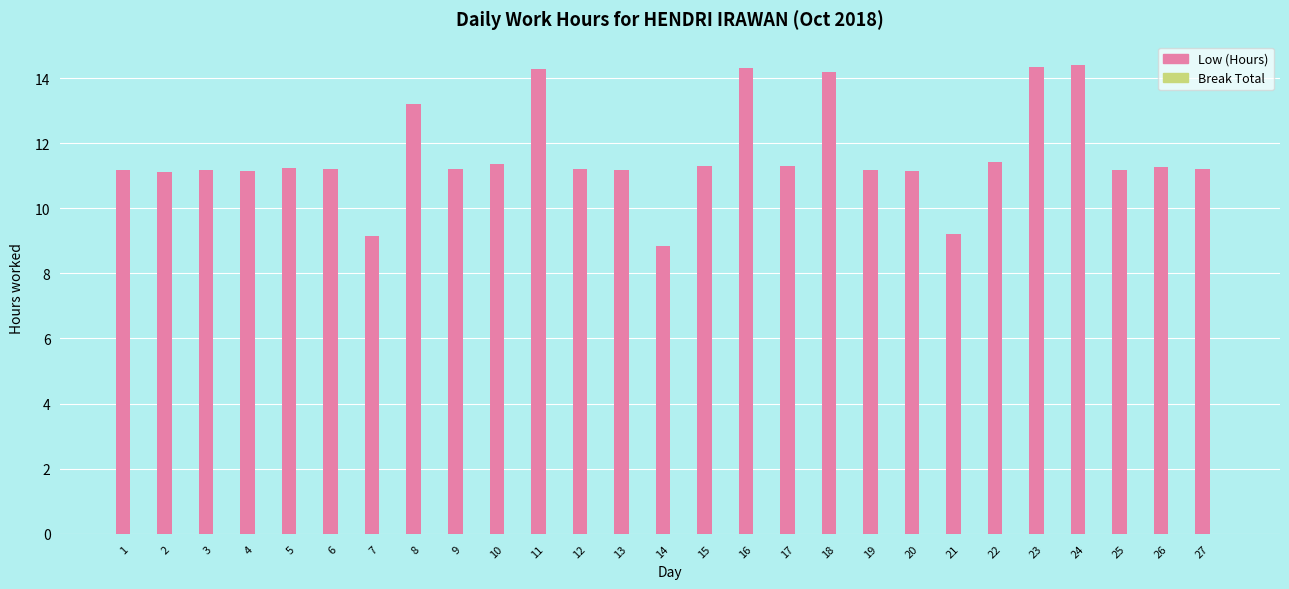

What is the sum of all values?

313.9